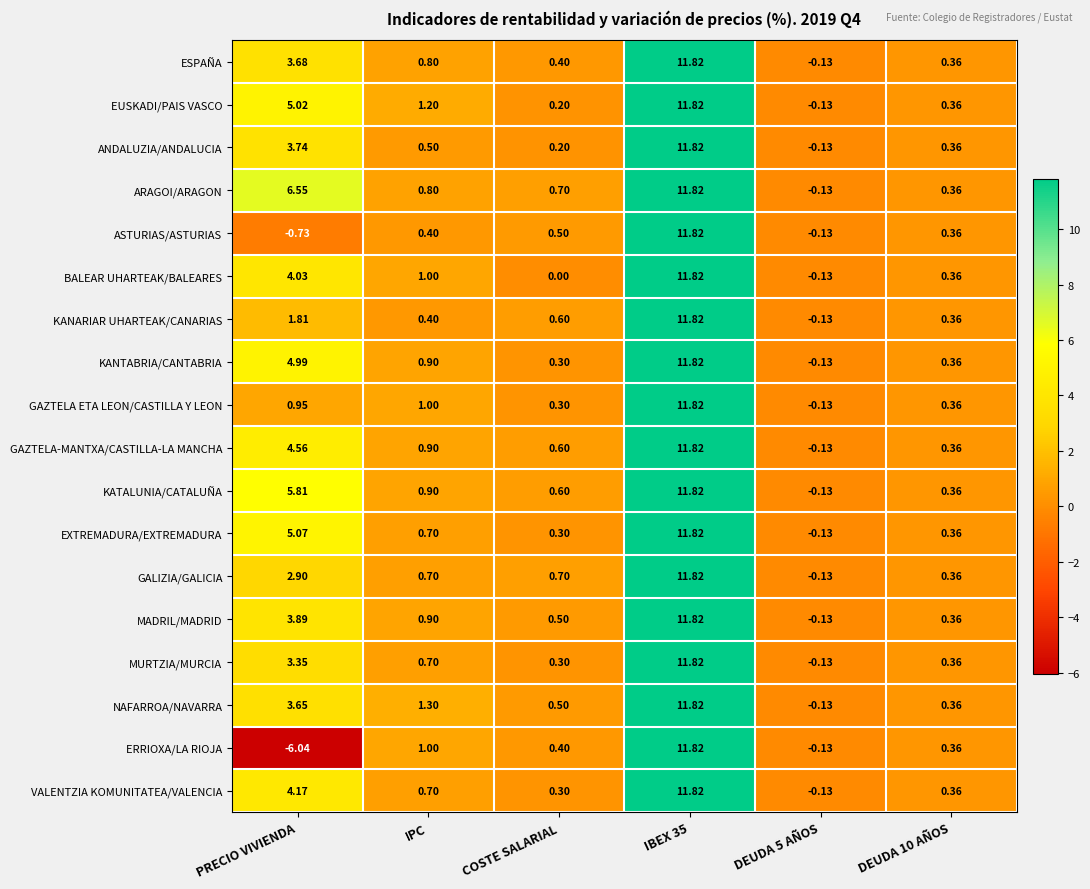

How many values in KANARIAR UHARTEAK/CANARIAS are below zero?

1